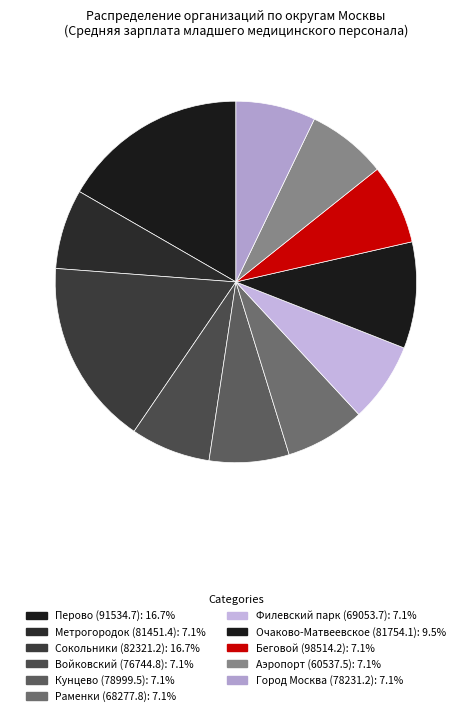

To the nearest percent, what portion does Очаково-Матвеевское (81754.1) represent?

10%